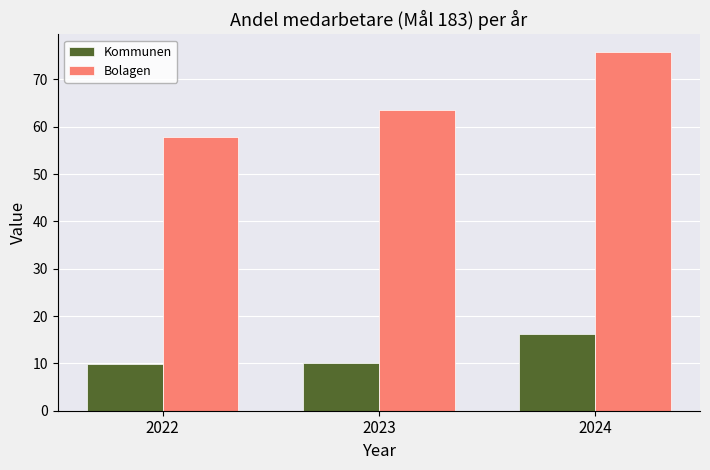

What is the sum of the Bolagen values at 2024 and 2023?

139.3